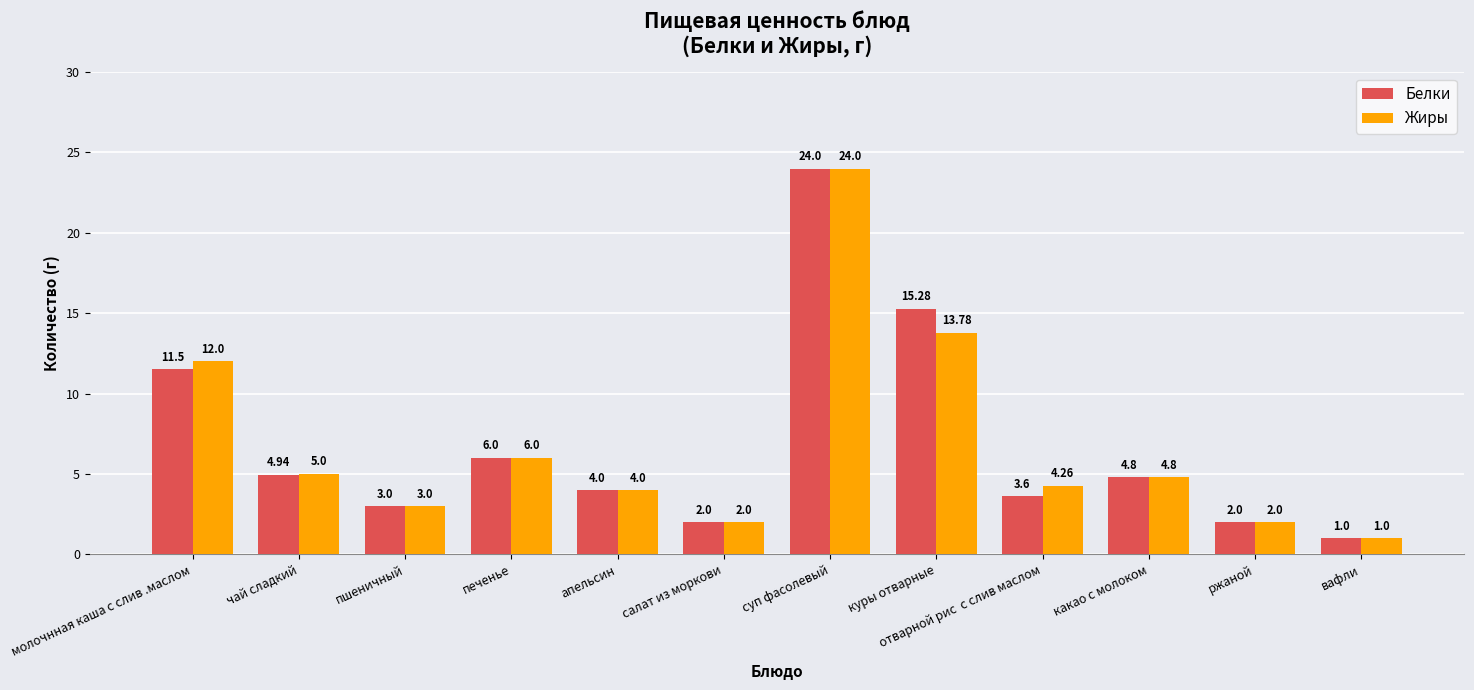

How many data points does each series have?

12